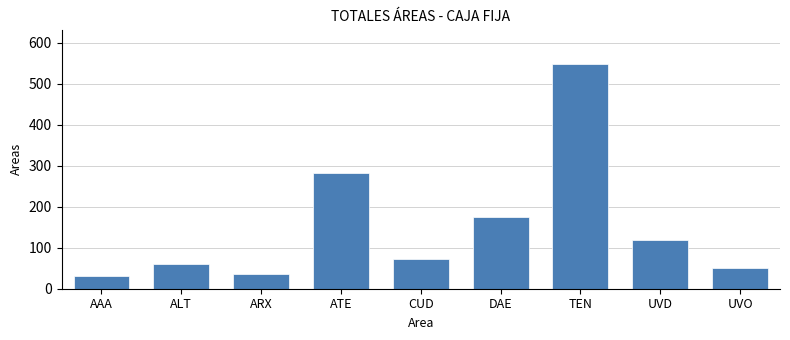

Is it true that the value at UVO is 18.5?

False